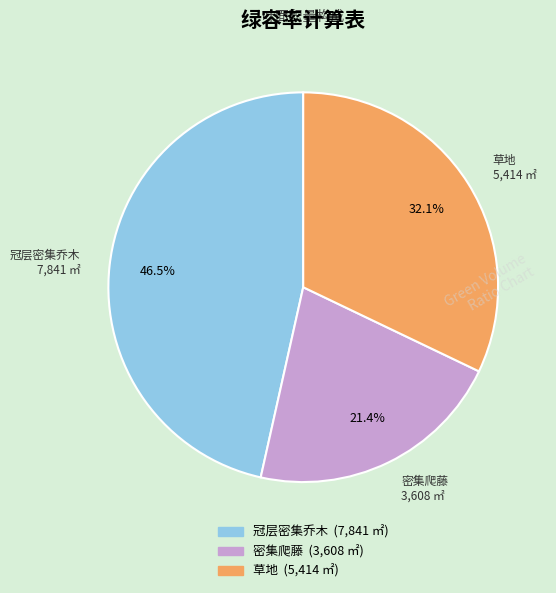

Does any single category account for the majority?

No